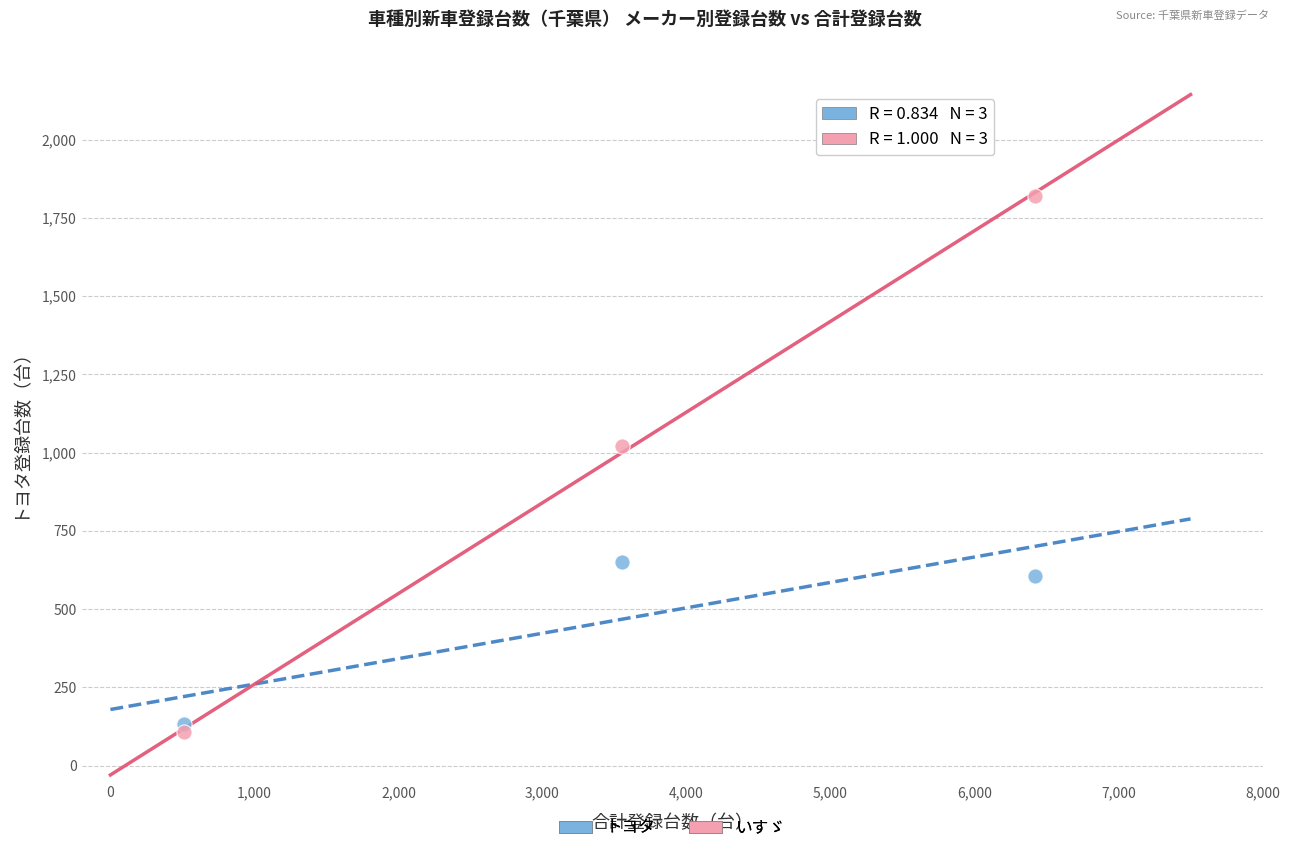

Which series contains the lowest Y value?

いすゞ